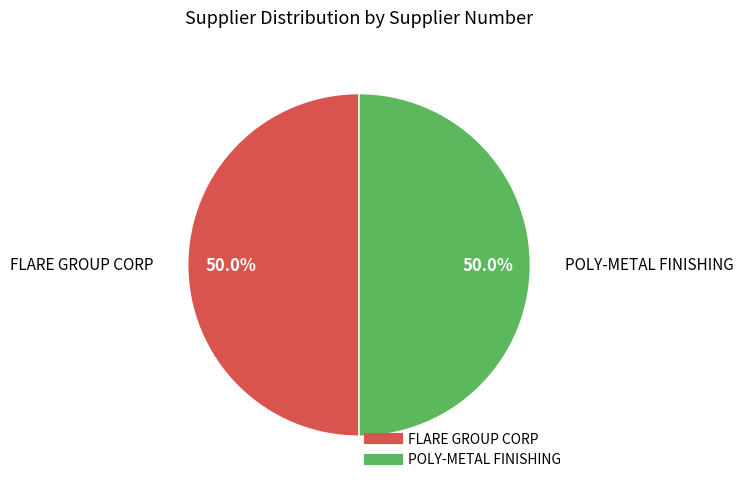

Count the number of slices in the pie.

2